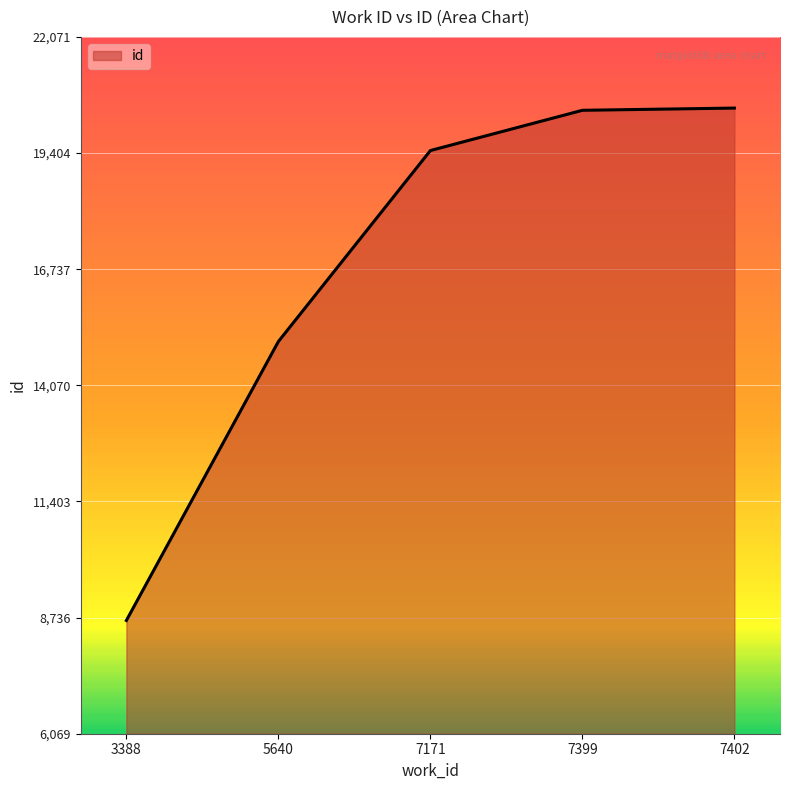

What is the difference between the second highest and minimum values?

11716